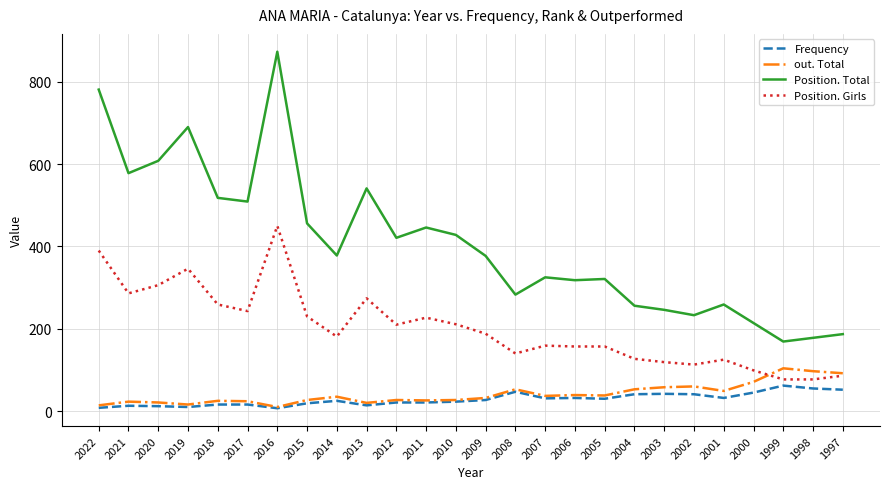

What is the difference between the second highest and second lowest values in the Position. Total series?

603